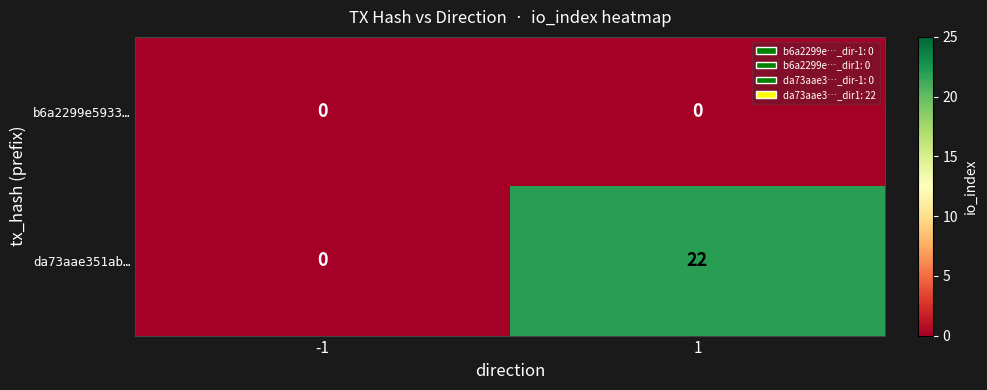

What is the total value across all series at 1?

22